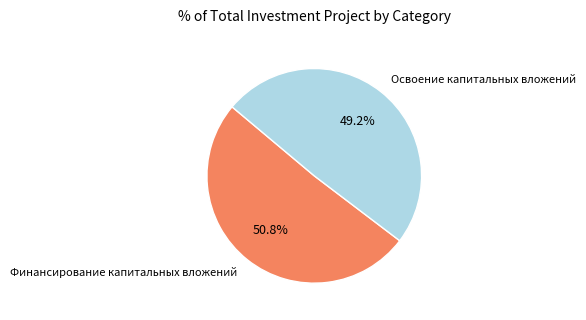

Is there a majority slice in this chart?

Yes